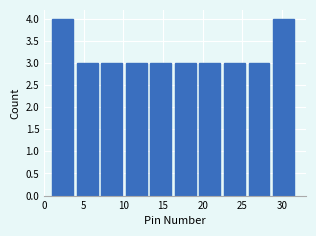

What is the height of the bar covering 10.3 to 13.4 on the x-axis? Neither the bar edges nor the heights are printed on the chart, so give them approximately, as read against the axes.

3